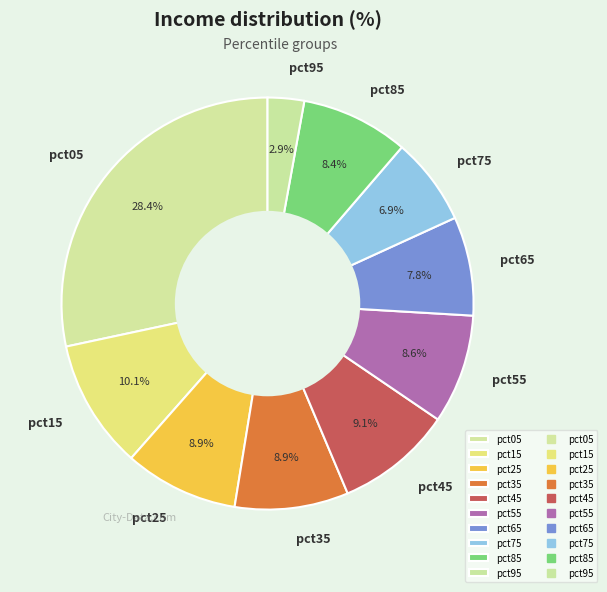

How many slices are in this pie chart?

10